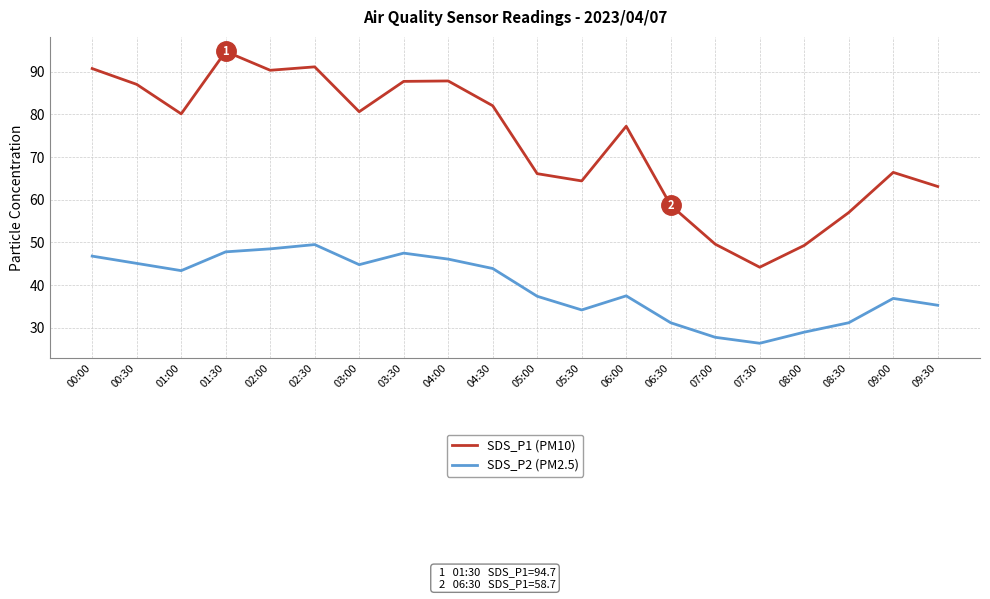

List the series in order of their overall mean, highest first.

SDS_P1 (PM10), SDS_P2 (PM2.5)